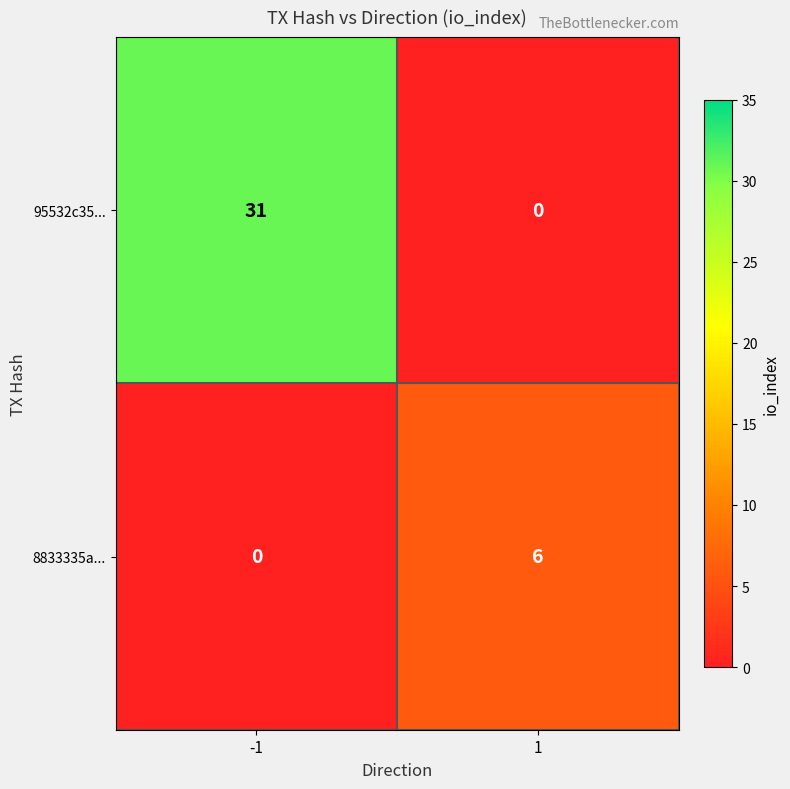

What is the difference between the highest and lowest values at -1?

31